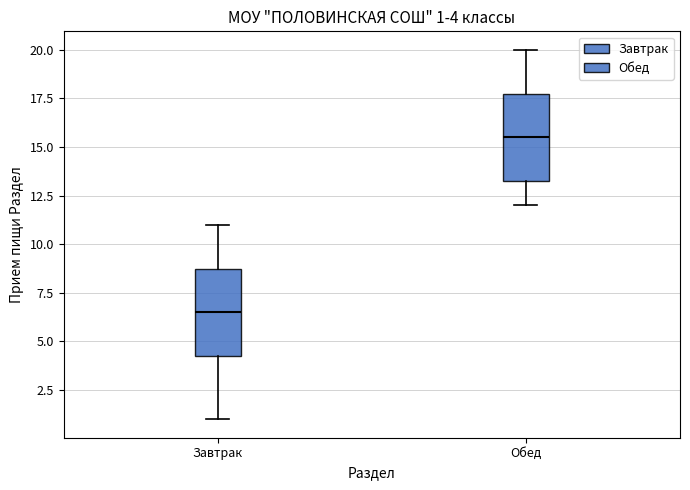

Which box's median line is the lowest?

Завтрак